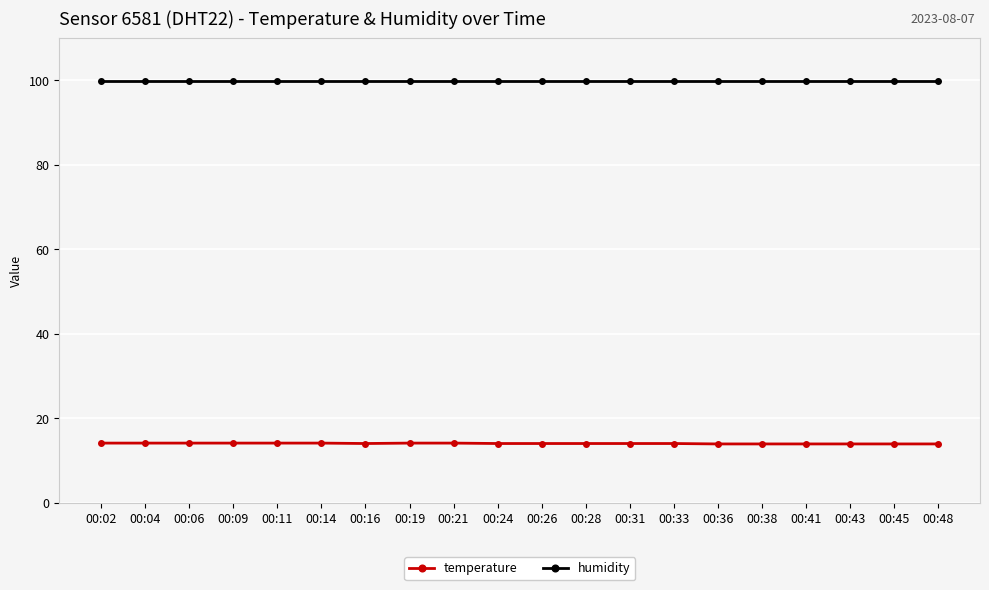

Rank the series by their average value, from lowest to highest.

temperature, humidity